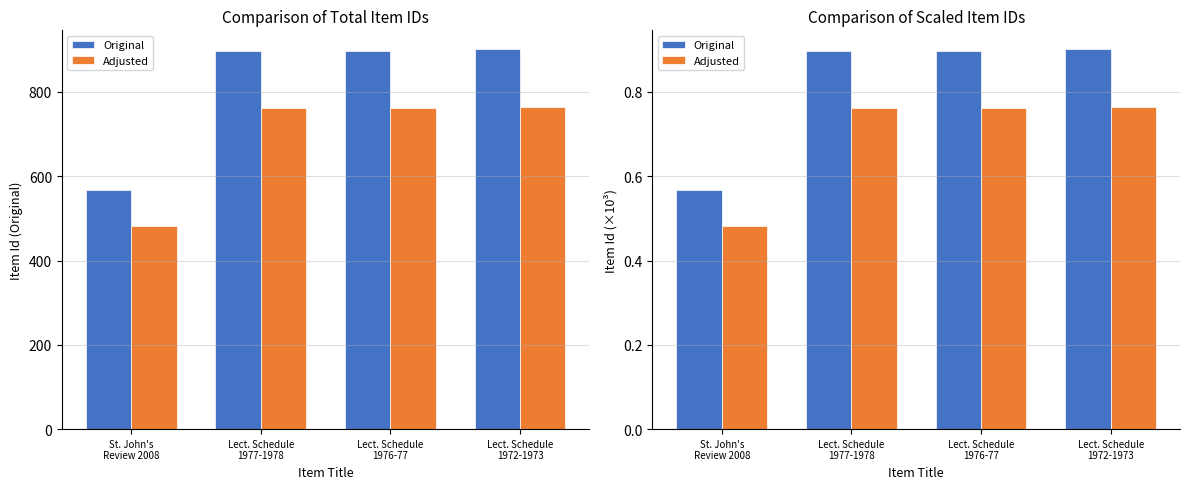

List the labels in order of Original value, smallest first.

St. John's
Review 2008, Lect. Schedule
1977-1978, Lect. Schedule
1976-77, Lect. Schedule
1972-1973